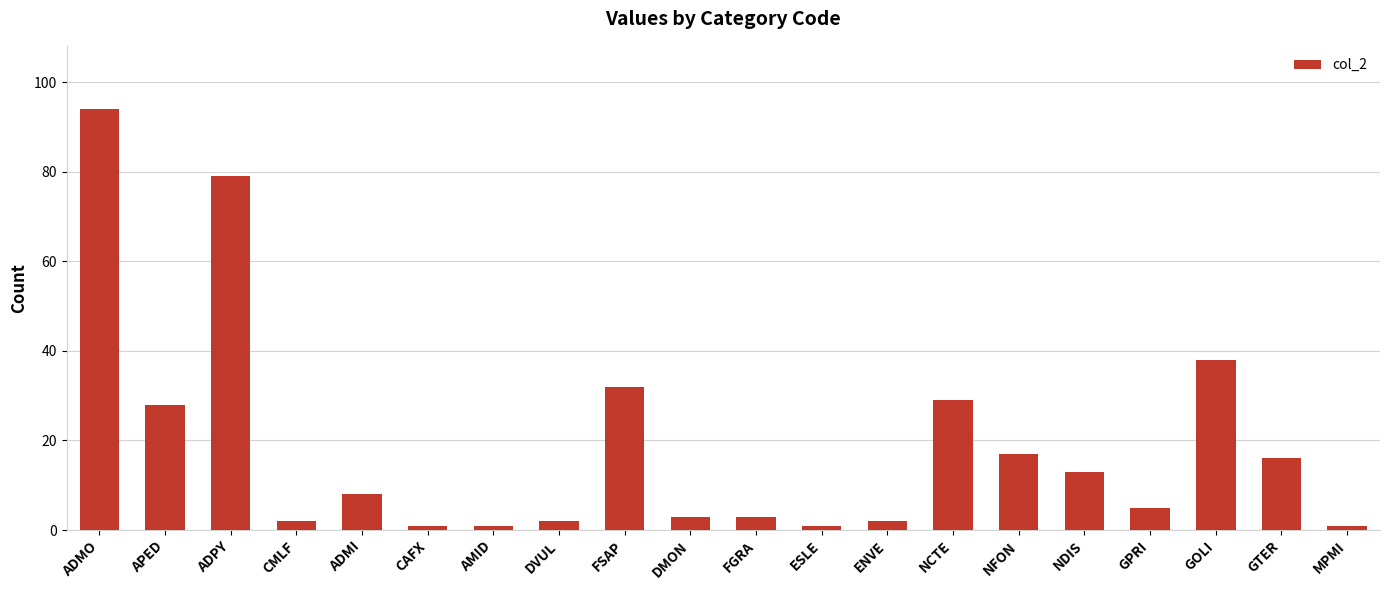

What is the minimum value shown in the chart?

1